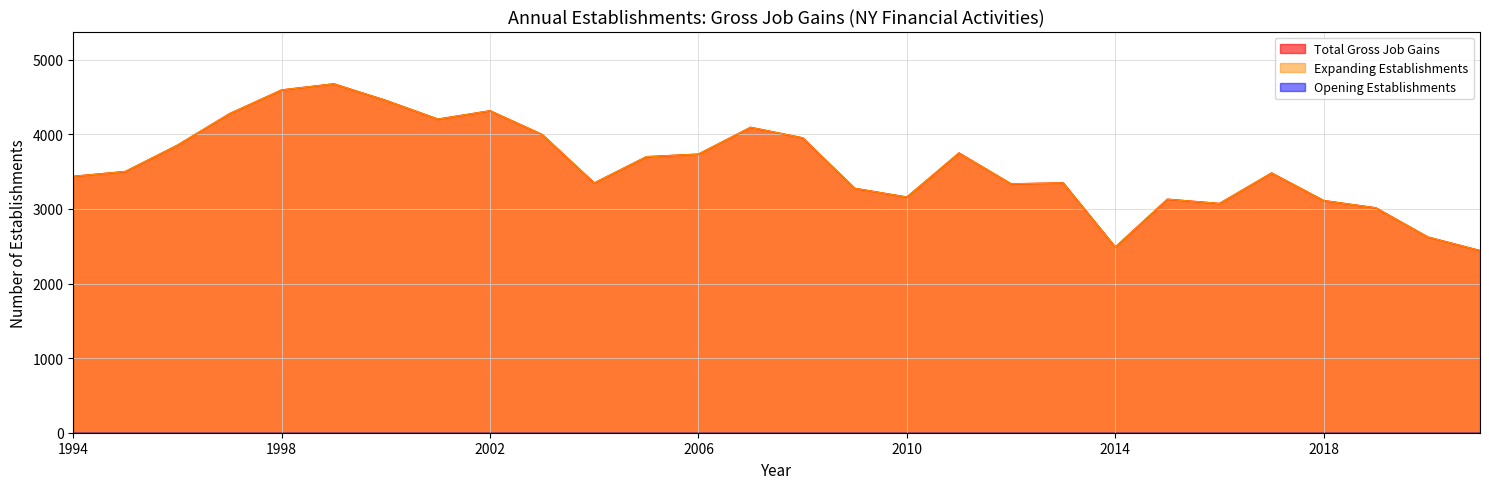

How many lines are shown in the chart?

3